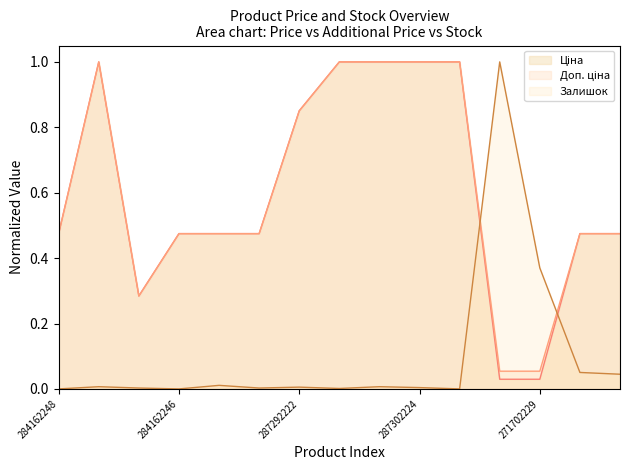

How many interior local valleys does the Залишок series have?

4